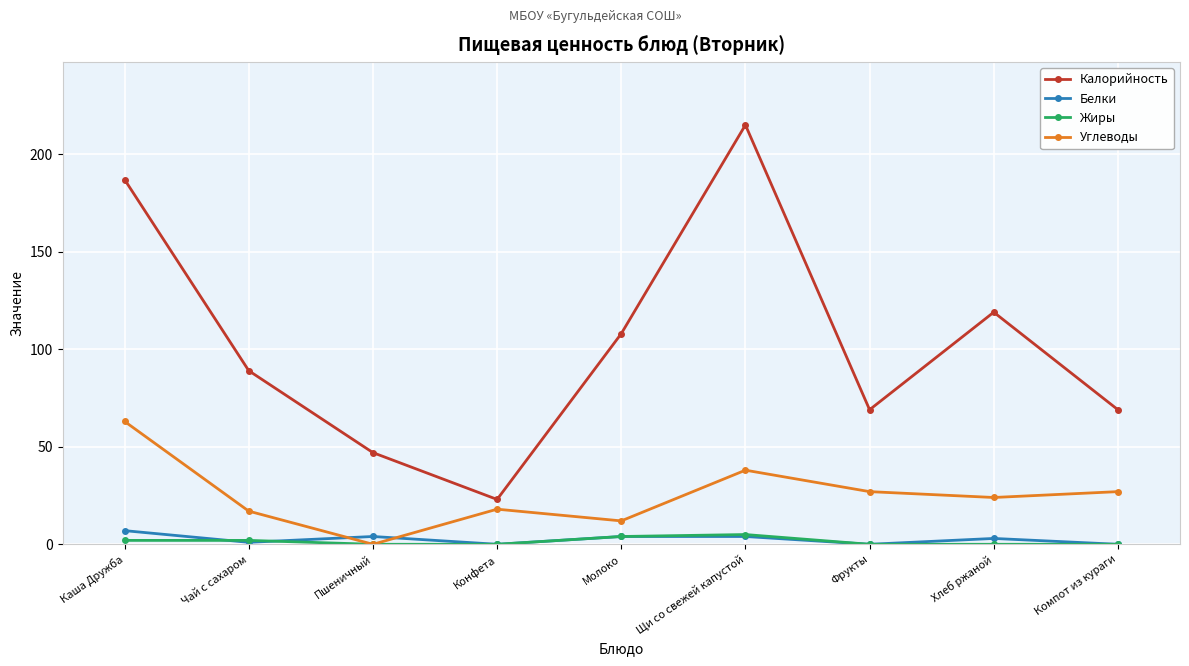

Which series has the largest total across all categories?

Калорийность